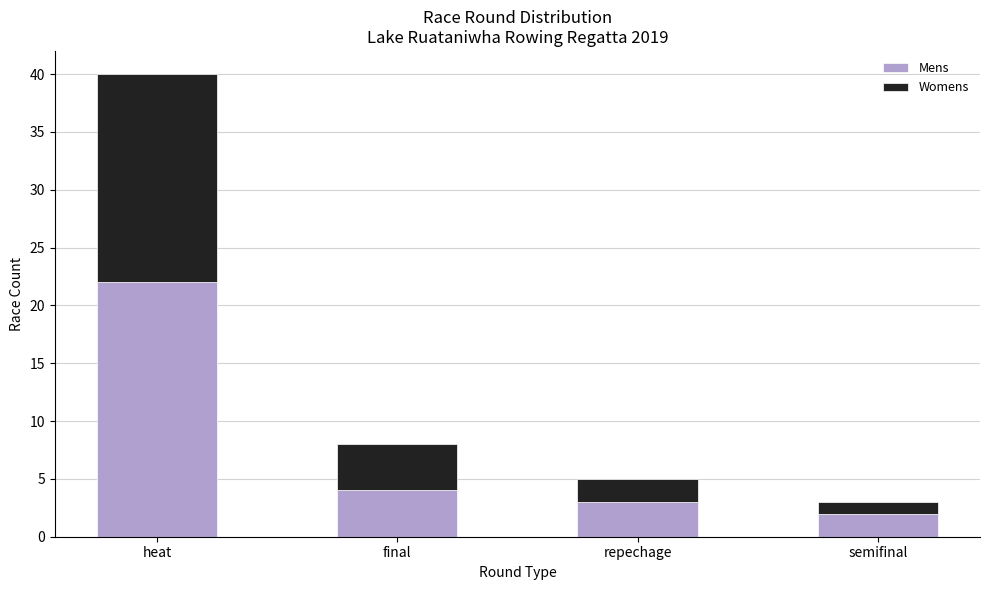

At which category is the sum across all series the highest?

heat